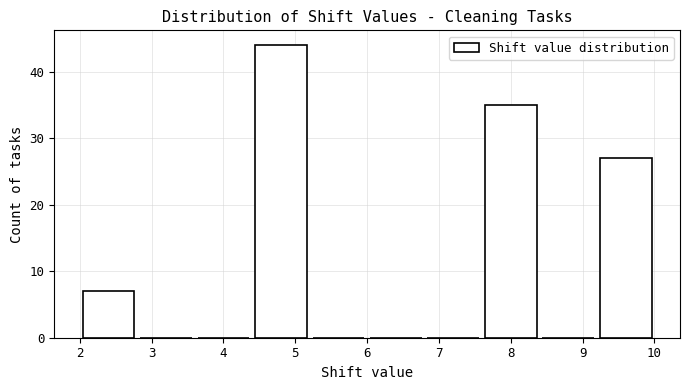

Over which range of the x-axis is the bar tallest?

4.4 to 5.2